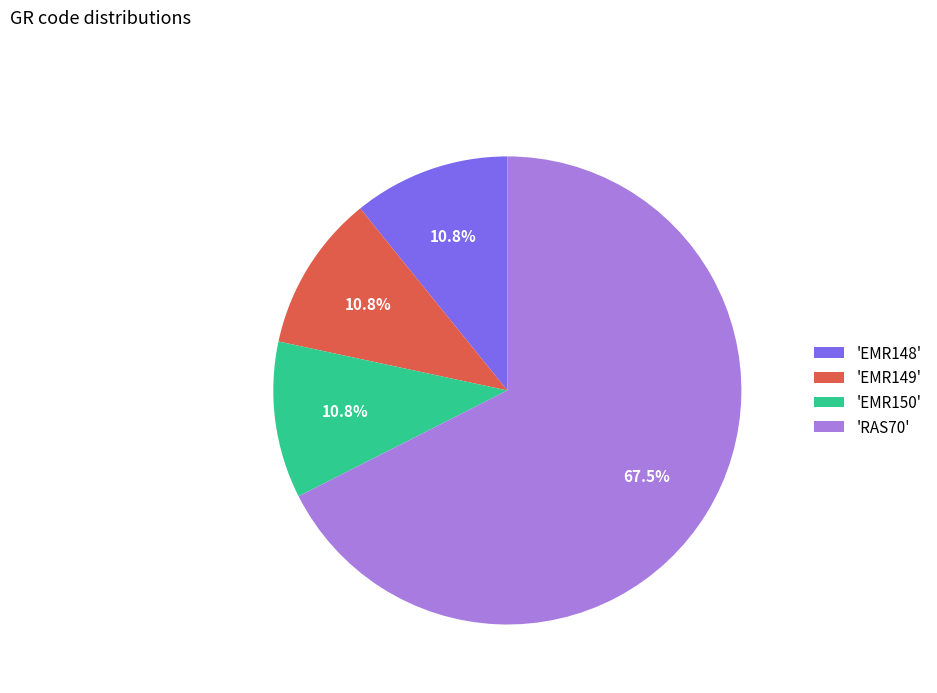

How many segments does this pie chart have?

4